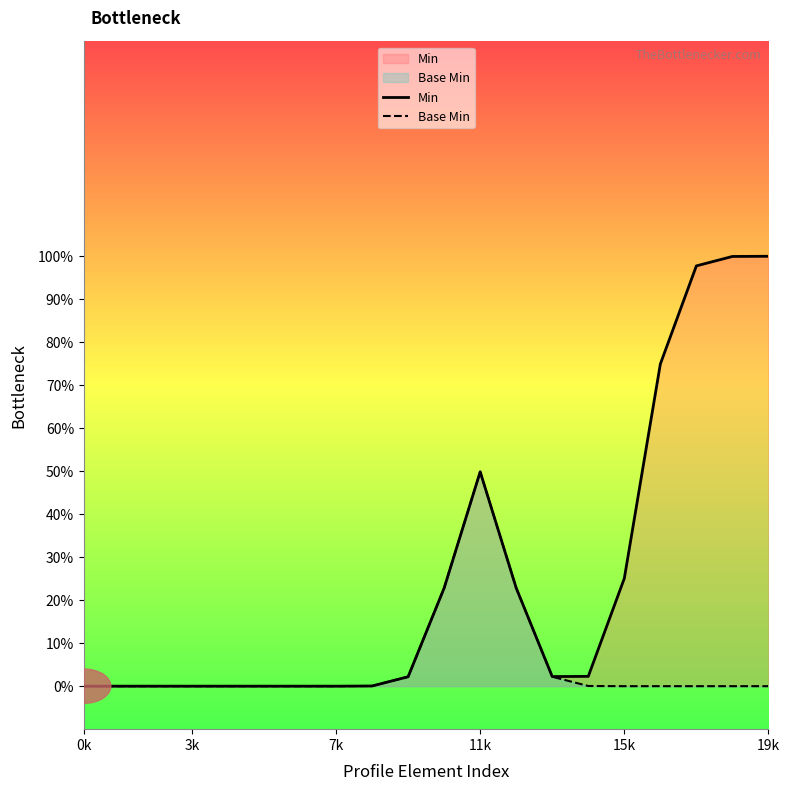

Which series has the largest total across all categories?

Min